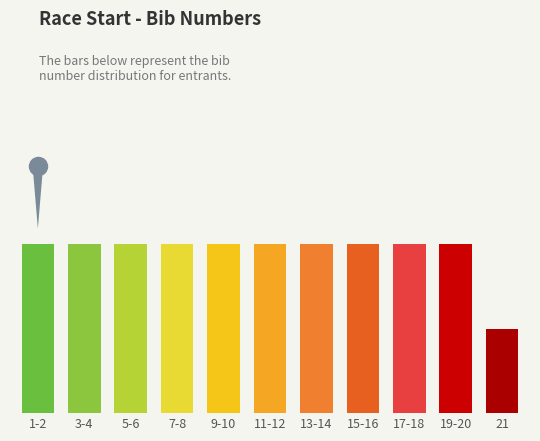

Are the bars horizontal?

No